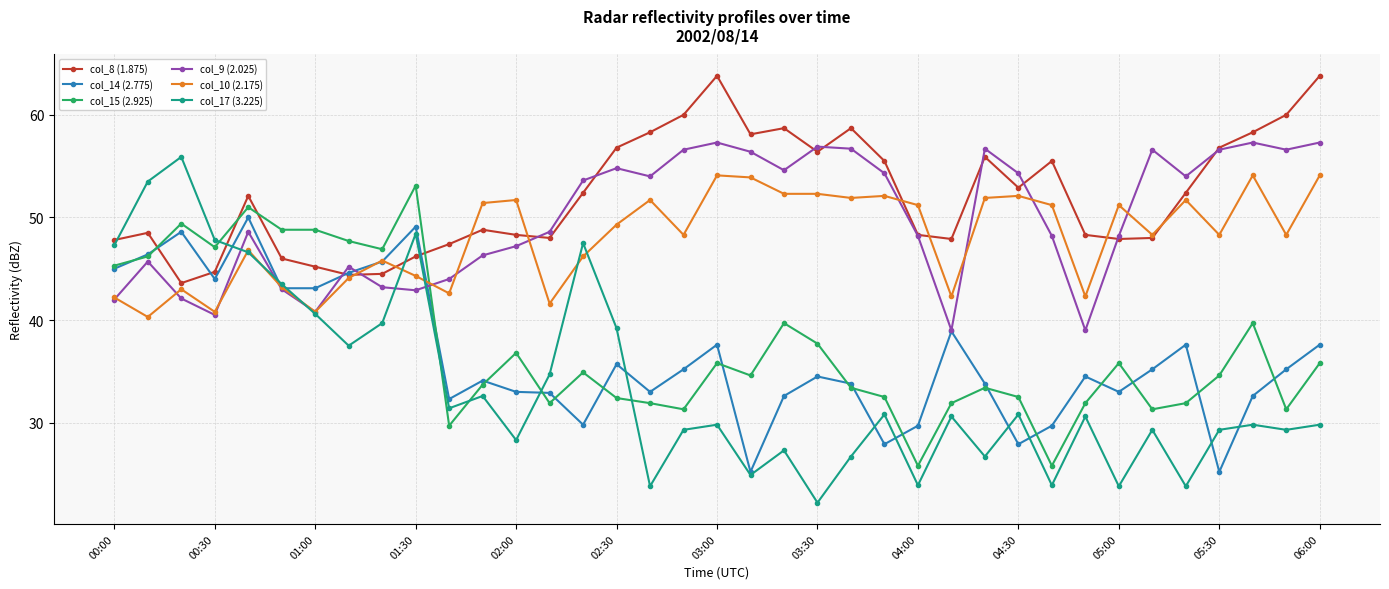

Which series has the largest total across all categories?

col_8 (1.875)